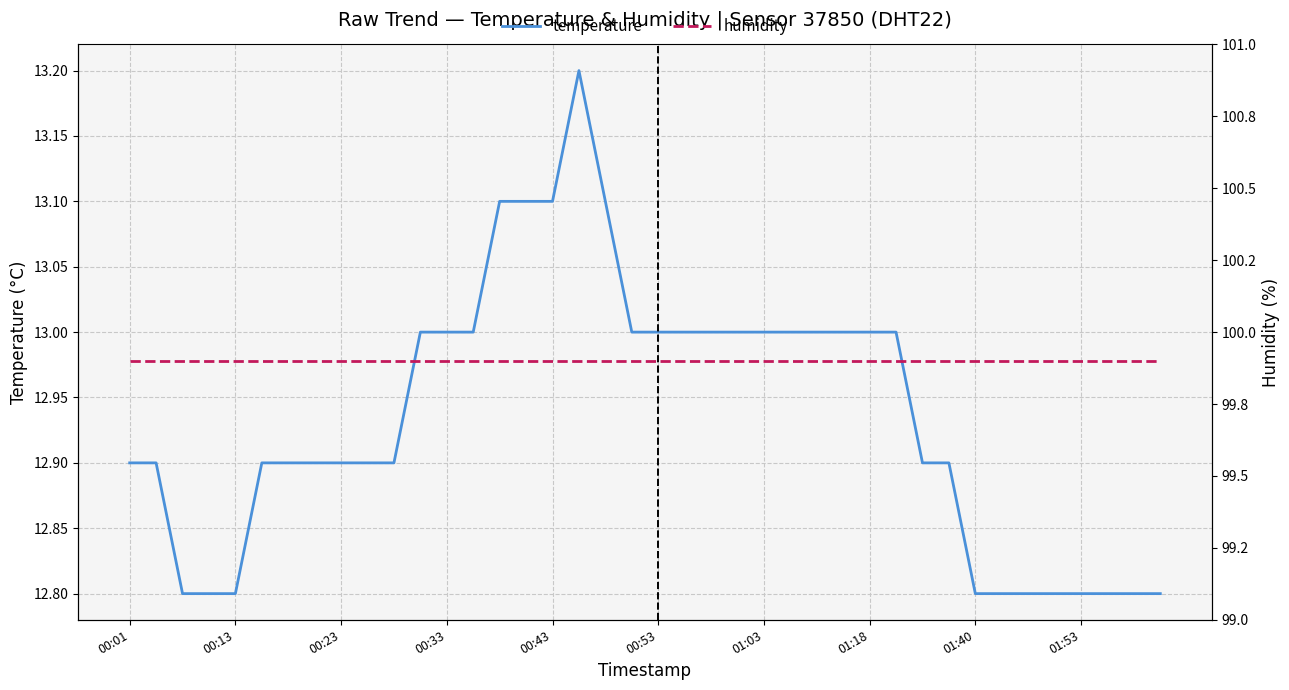

What is the maximum value shown in the chart?

99.9